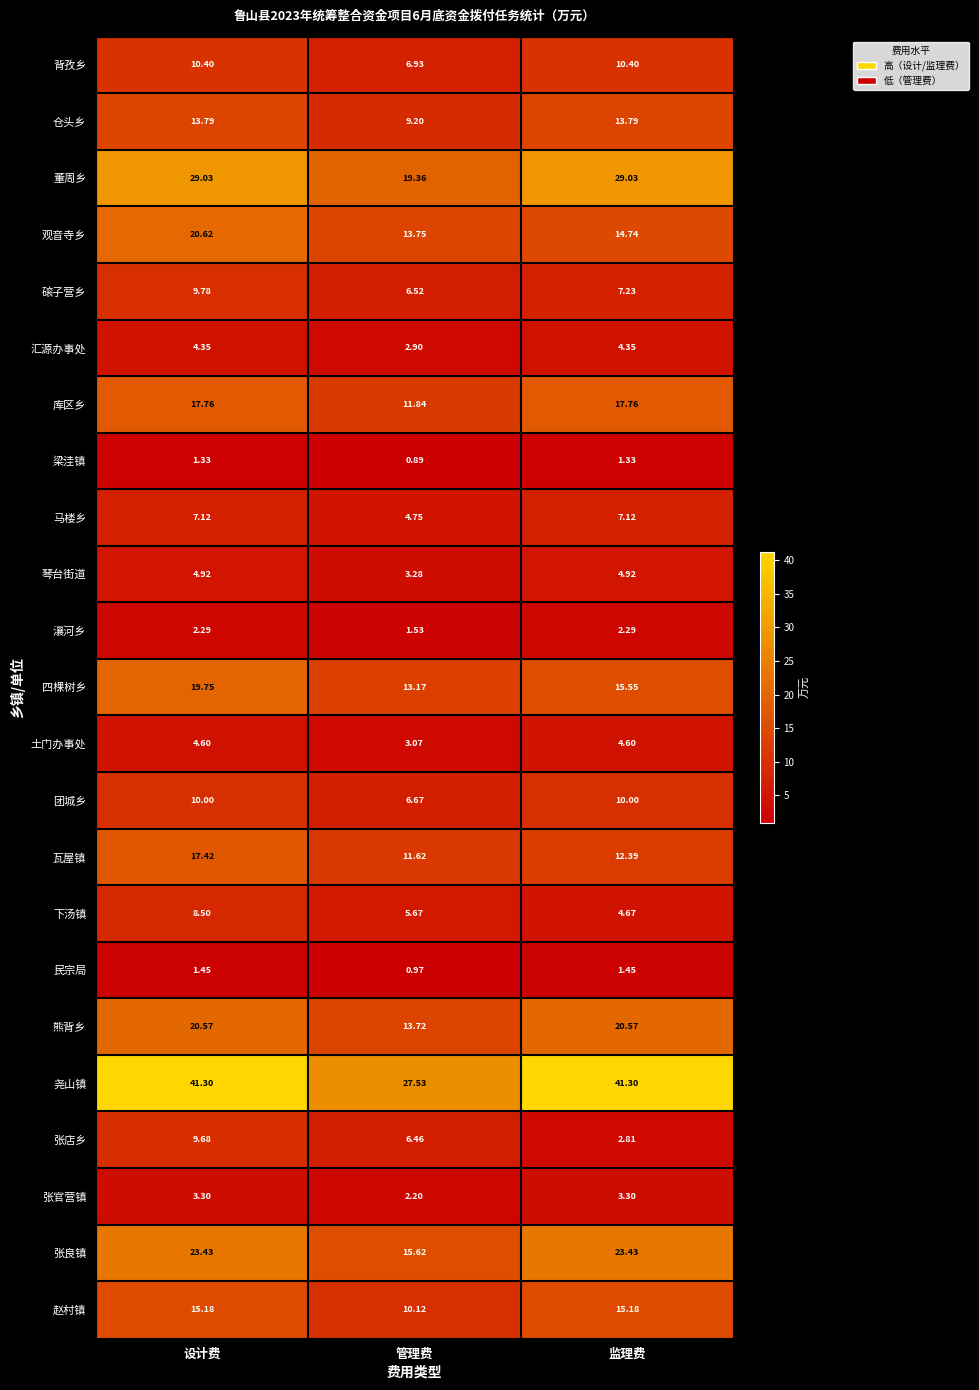

Where is 汇源办事处 nearest to the value 3?

管理费